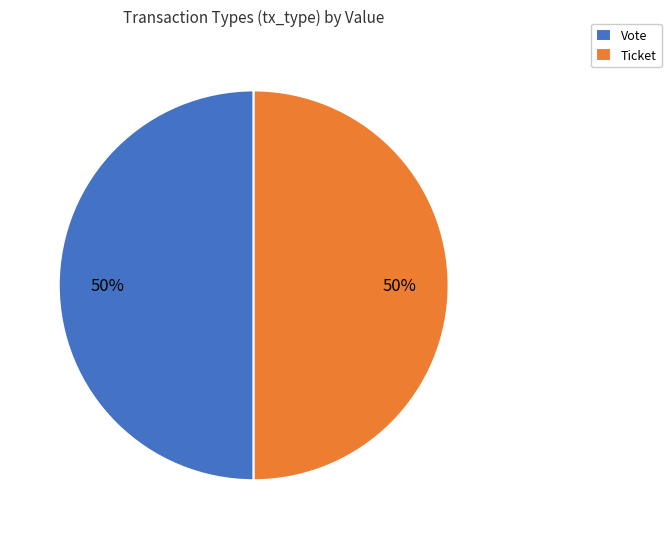

To the nearest percent, what is the average slice percentage?

50%